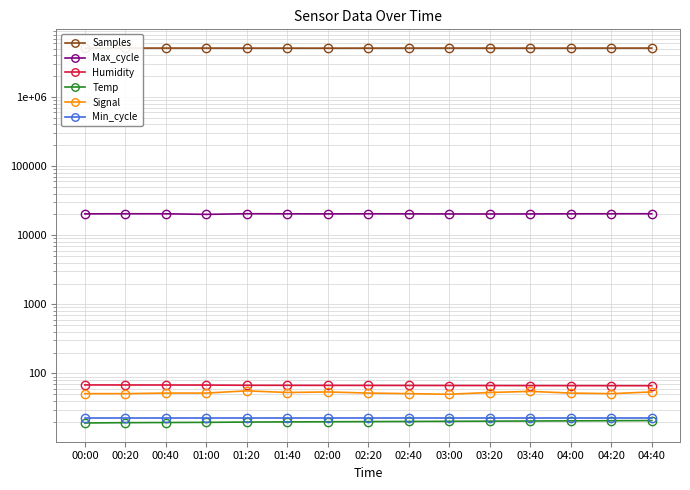

How many categories are shown in the chart?

15